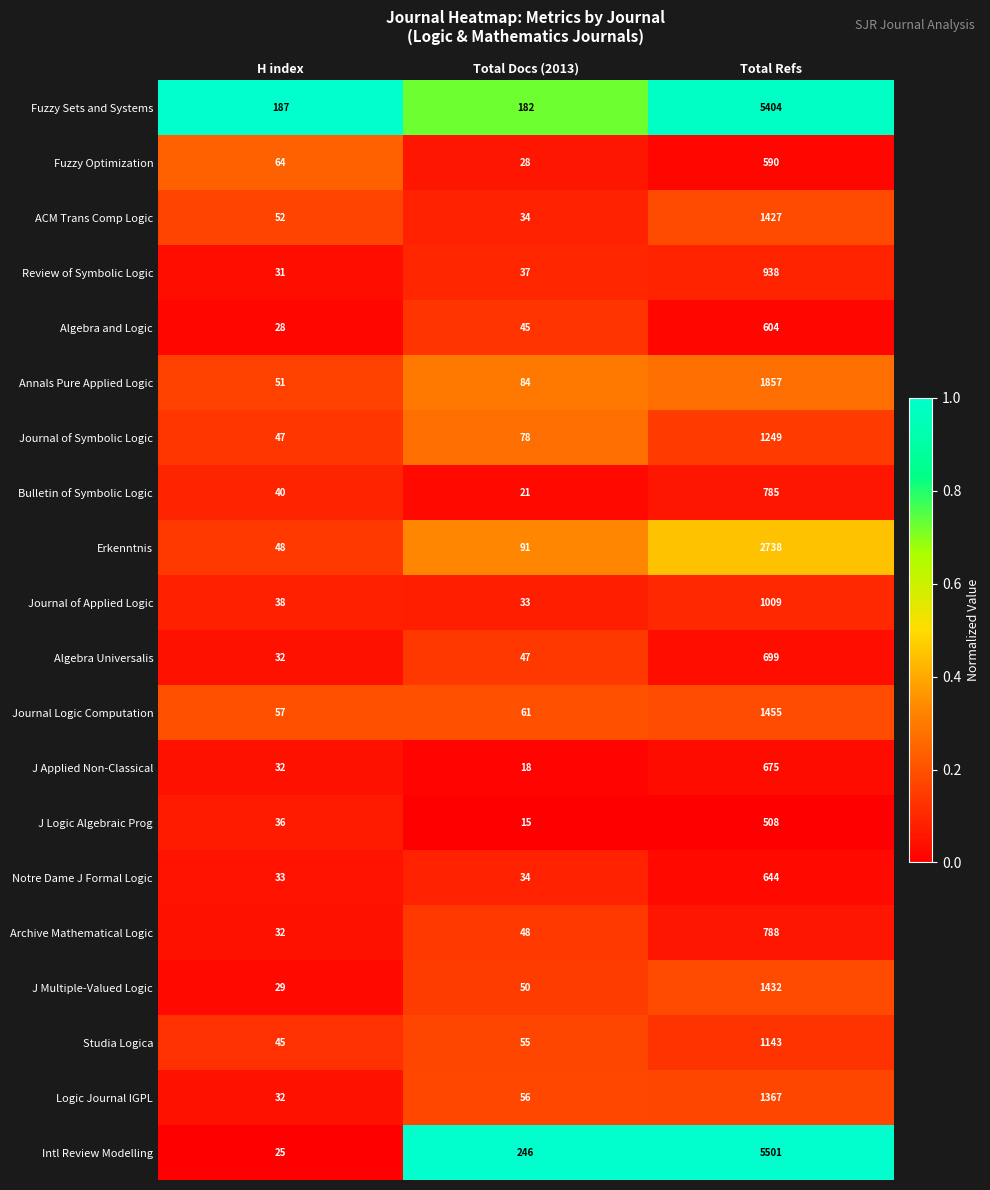

At which label is Journal of Symbolic Logic closest to 648?

Total Docs (2013)